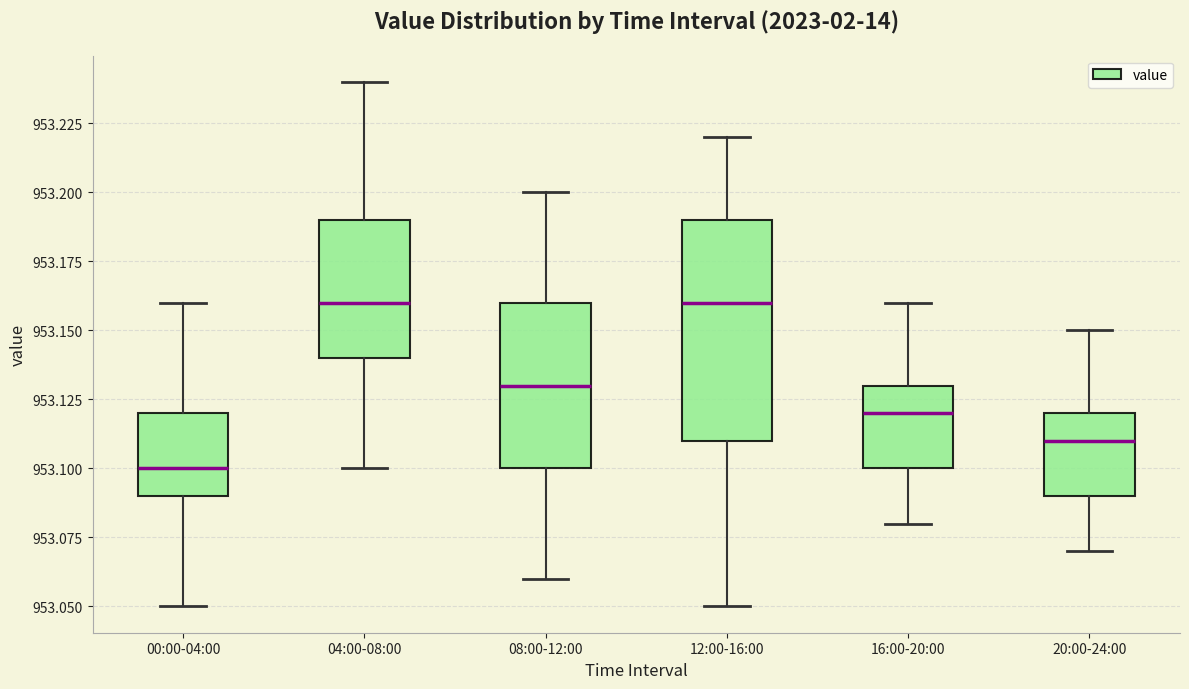

Where does the lower whisker of the box for 00:00-04:00 end on the y-axis? The values are not printed on the chart, so give them approximately, as read against the axis.

953.05